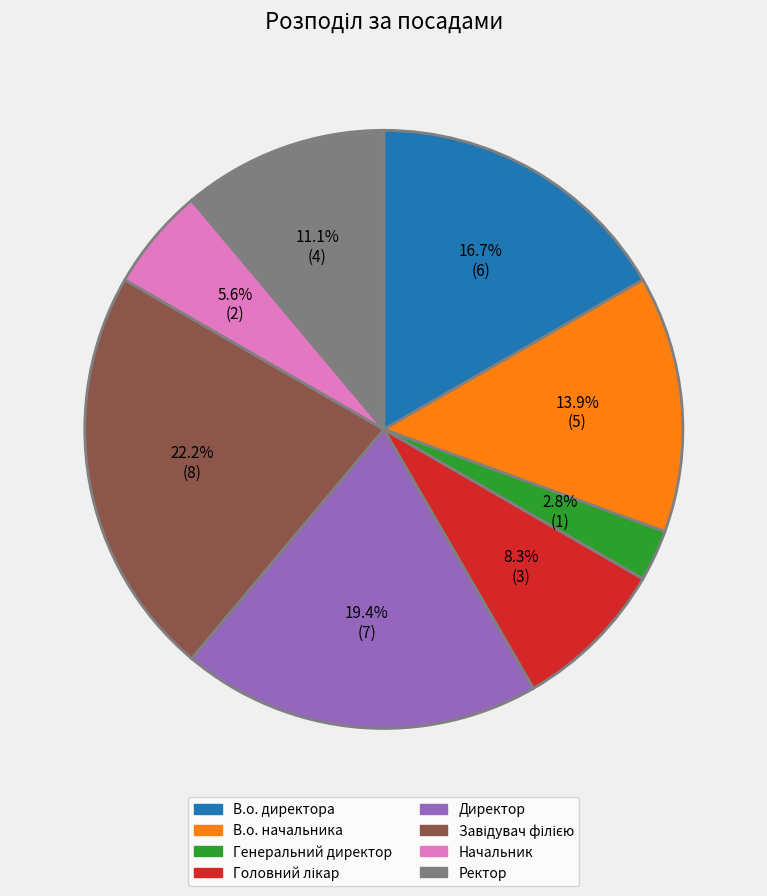

What percentage is the Директор slice, to the nearest percent?

19%